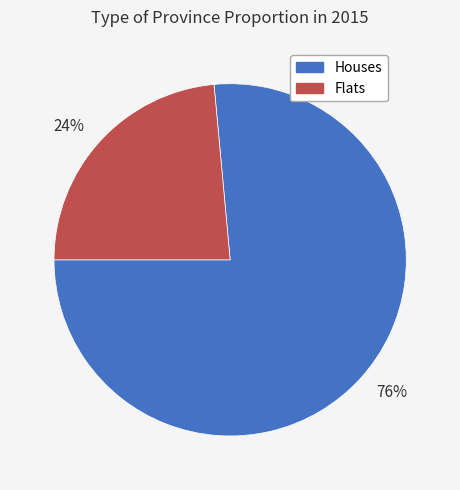

What is the largest slice in the pie chart?

76%